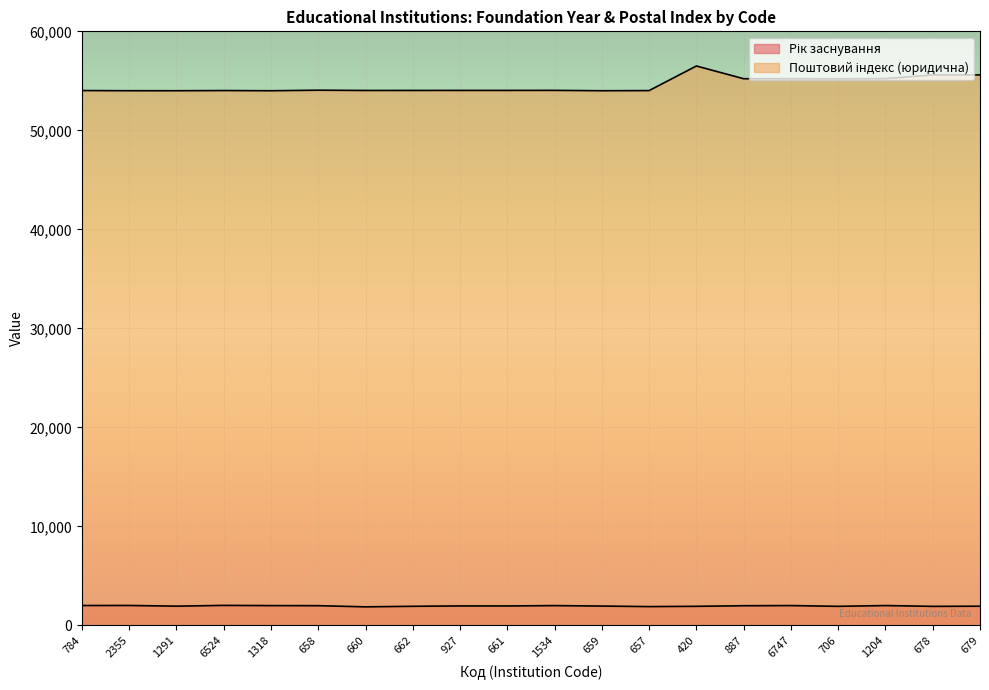

Which category has the lowest value across all series?

660